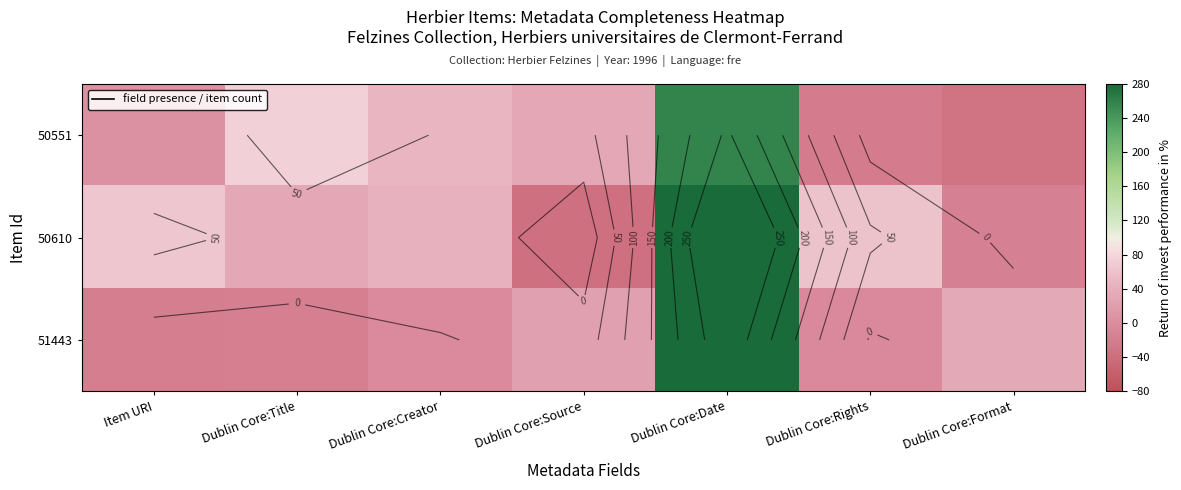

List the series in order of their peak value, lowest first.

50551, 51443, 50610